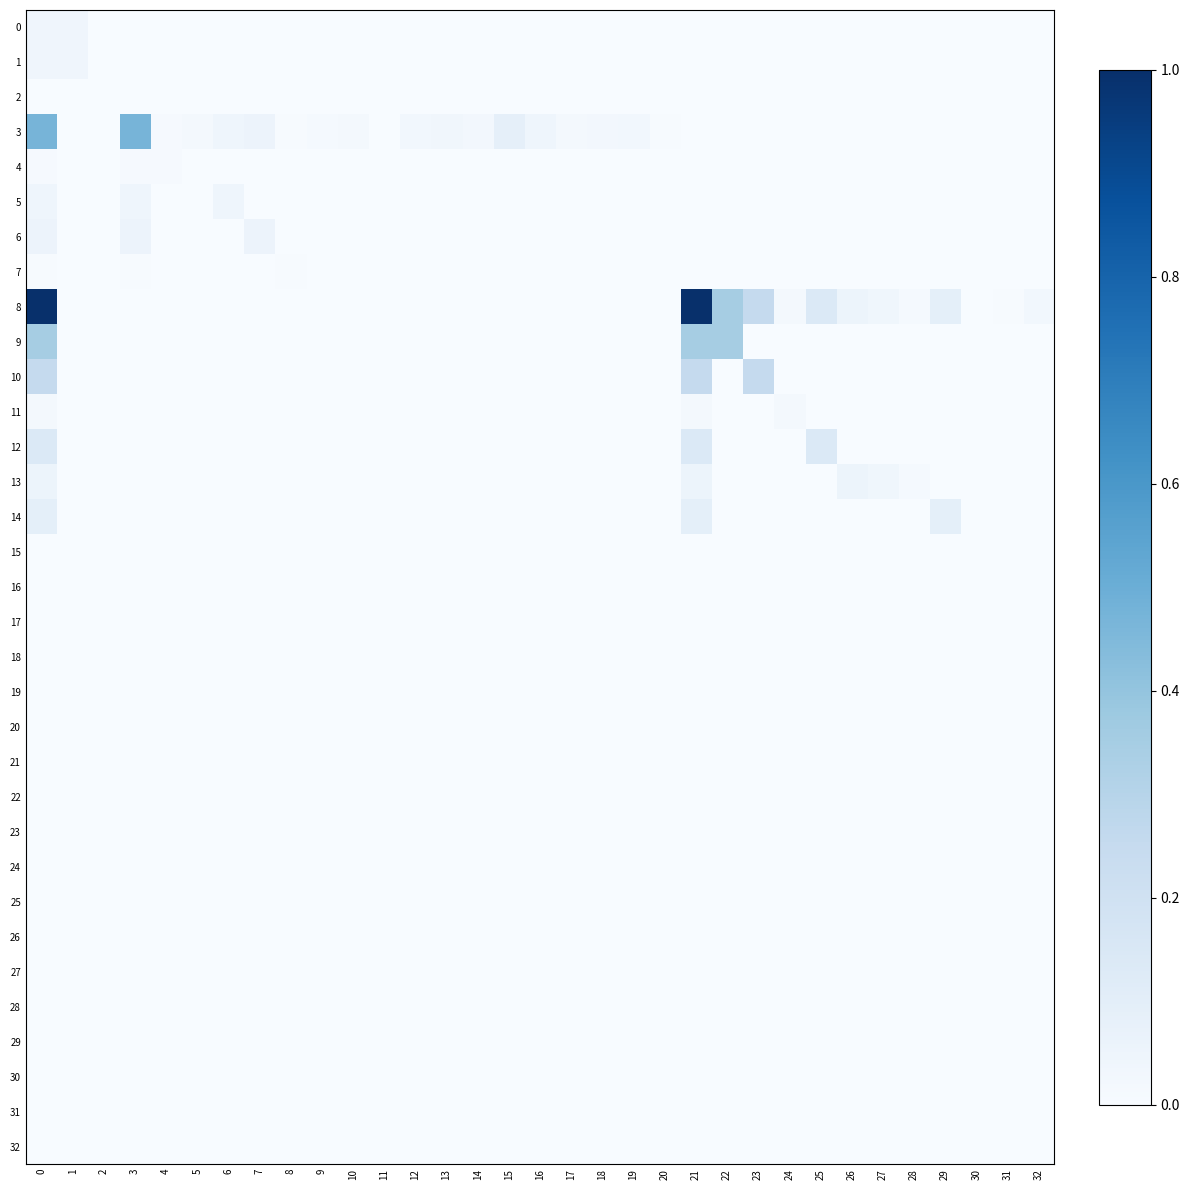

Which has a higher value, 7 or 2?

2